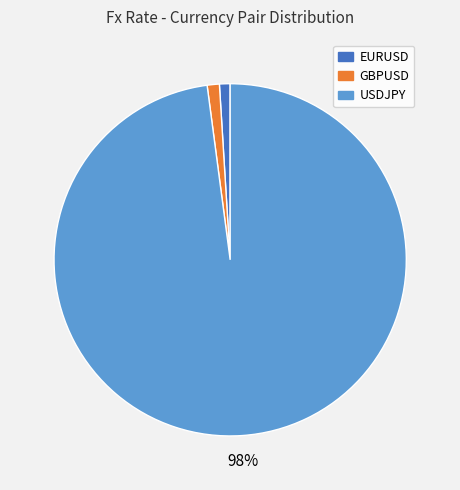

To the nearest percent, what percentage of the pie is USDJPY?

98%